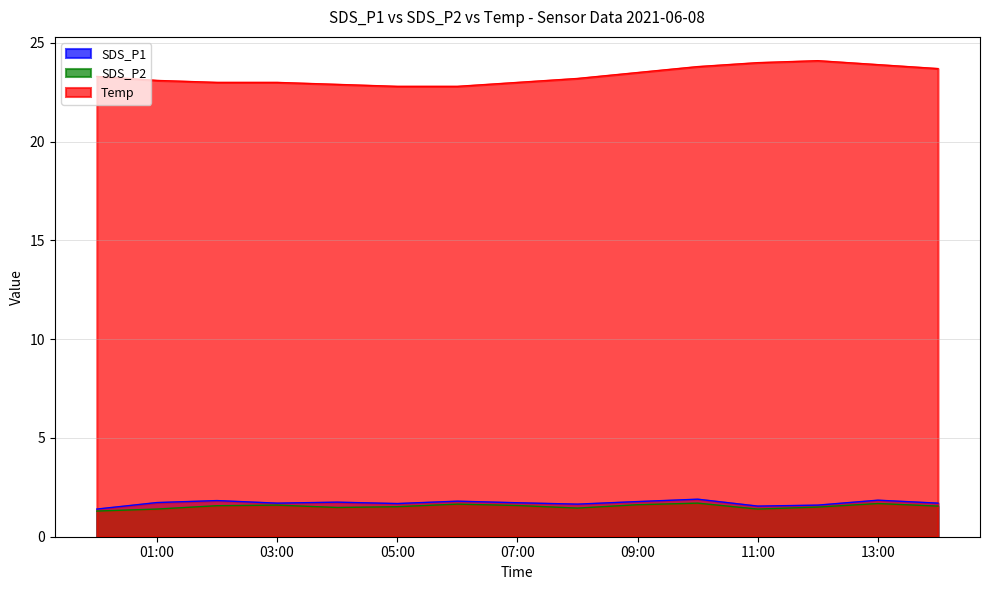

What is the smallest value displayed?

1.3